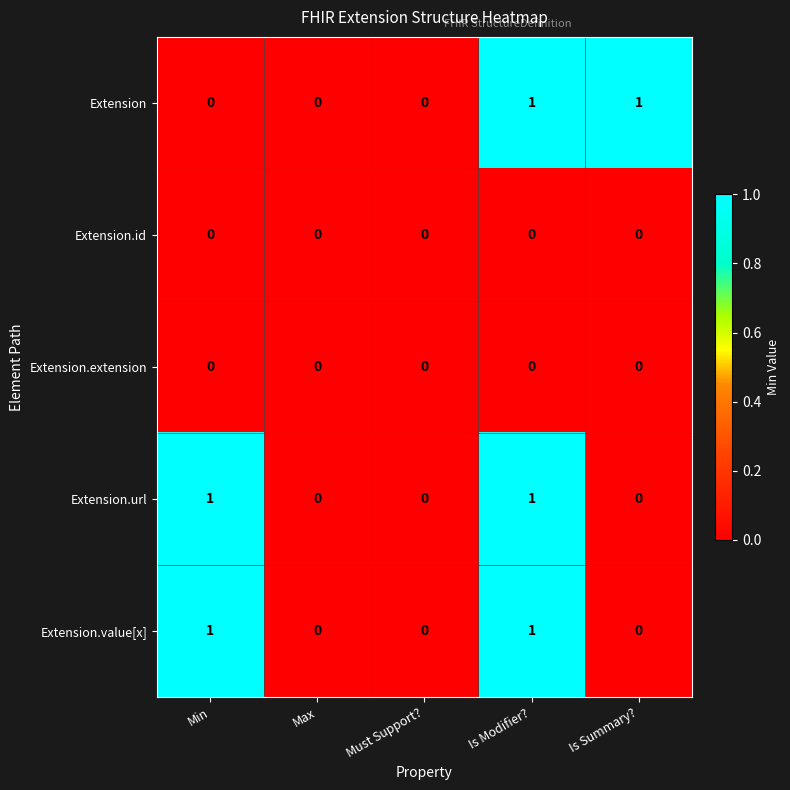

How many series are shown in this chart?

5